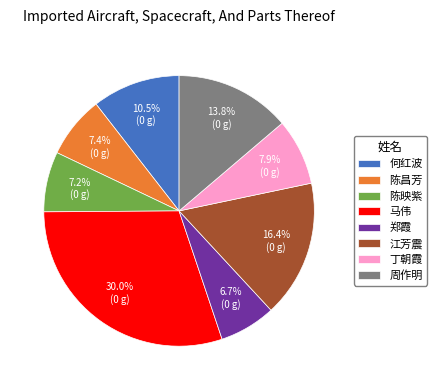

Do 丁朝霞 and 郑霞 together represent more than half of the pie?

No